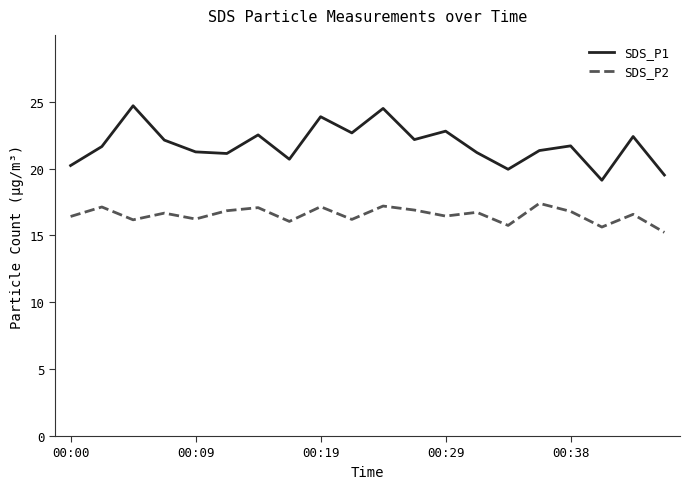

What is the maximum value shown in the chart?

24.7